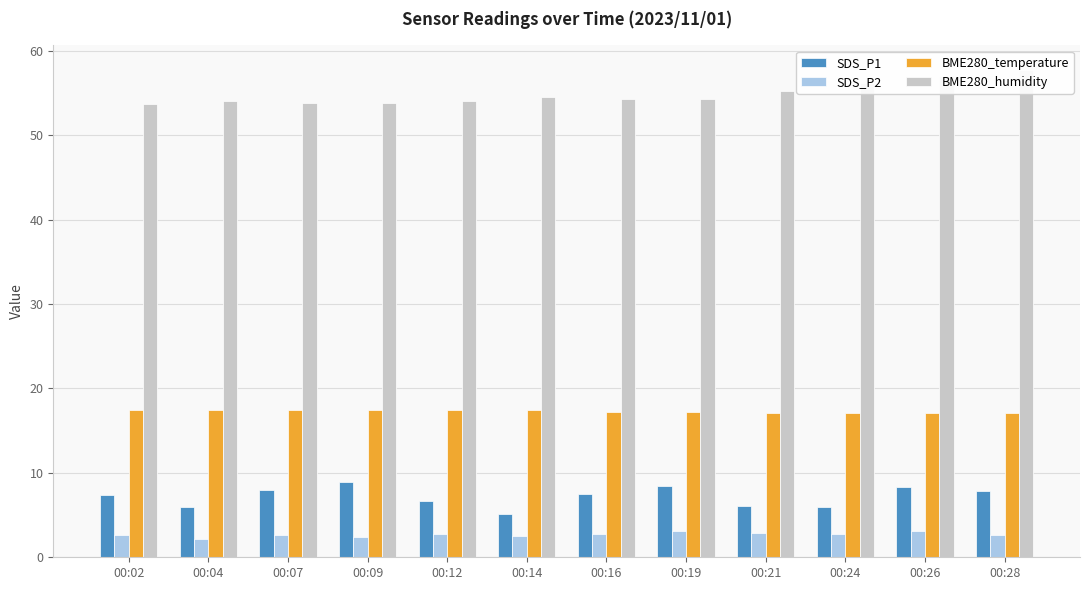

Which category has the highest value in the SDS_P2 series?

00:19